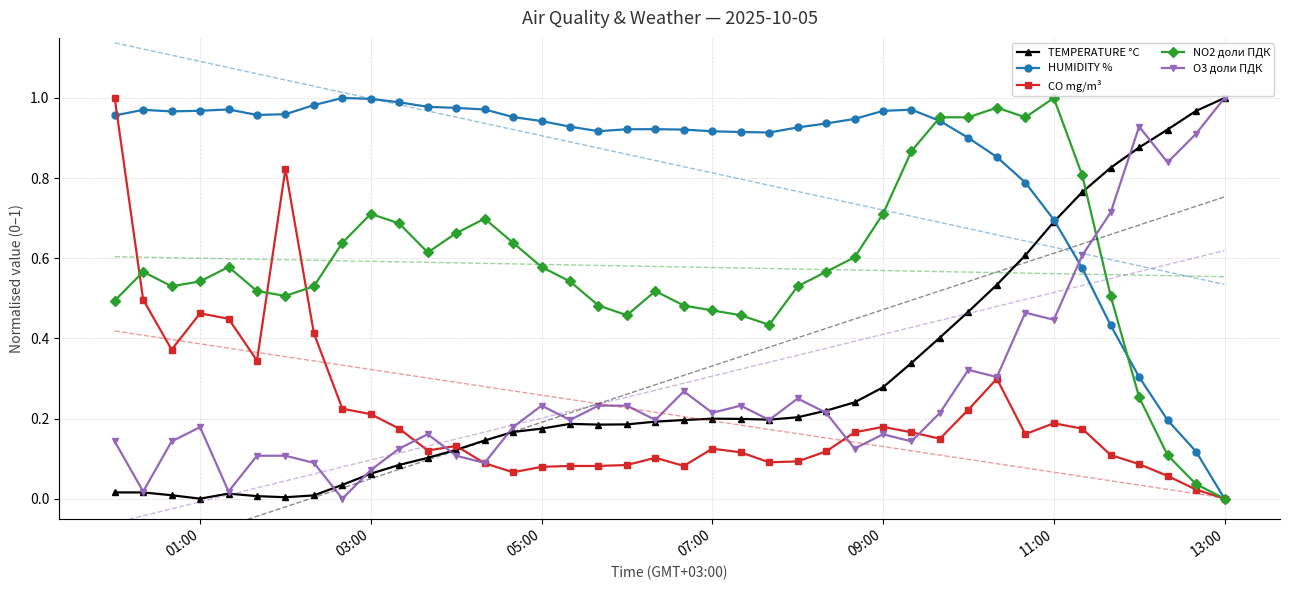

How many data points in CO mg/m³ are above 0?

39